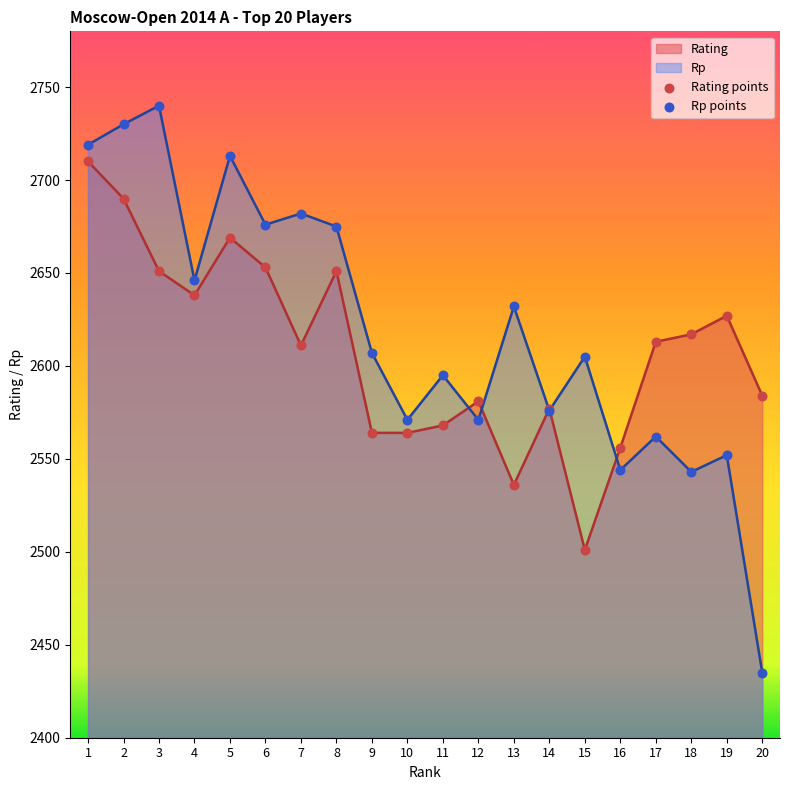

What is the total value across all series at 3?

5391